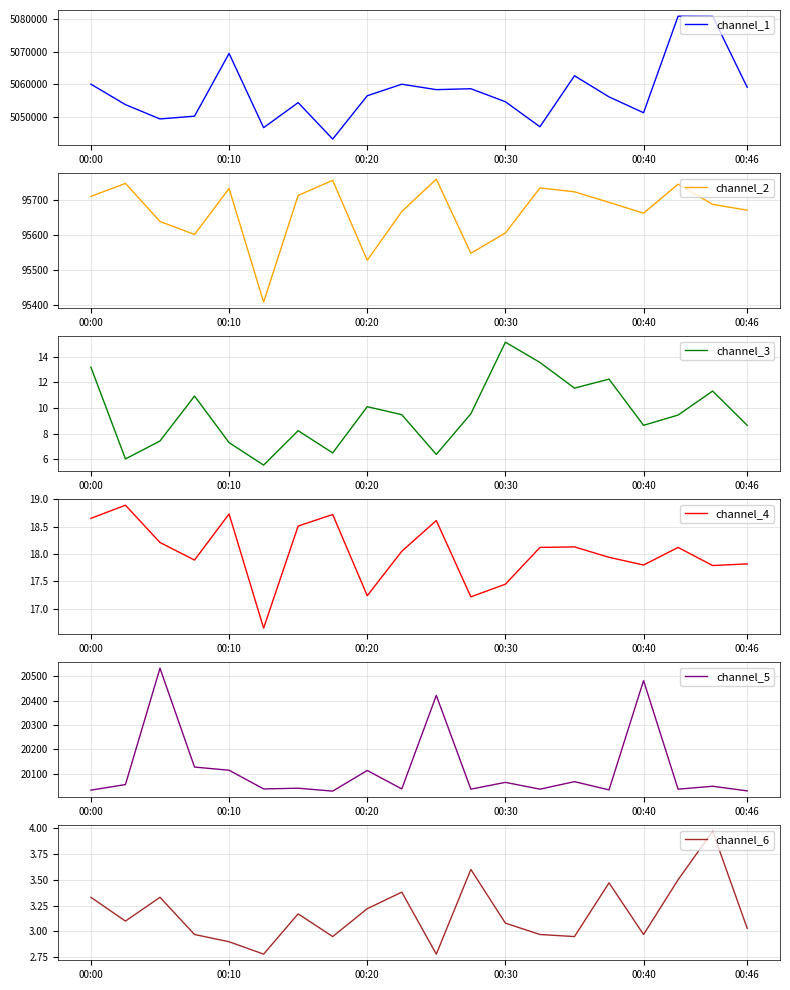

At which label does channel_3 reach its peak?

00:30